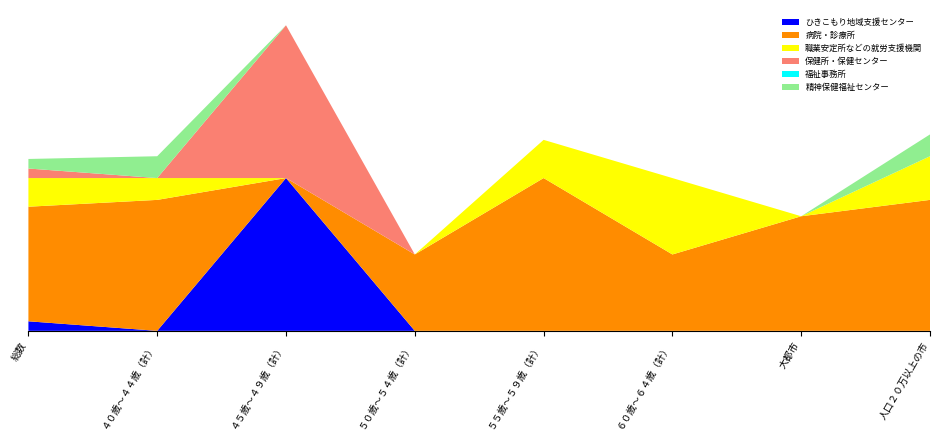

Reading right to left, transcribe all the data shown in this chart.

ひきこもり地域支援センター: 0.0	0.0	0.0	0.0	0.0	100.0	0.0	6.2
病院・診療所: 85.7	75.0	50.0	100.0	50.0	0.0	85.7	75.0
職業安定所などの就労支援機関: 28.6	0.0	50.0	25.0	0.0	0.0	14.3	18.8
保健所・保健センター: 0.0	0.0	0.0	0.0	0.0	100.0	0.0	6.2
福祉事務所: 0.0	0.0	0.0	0.0	0.0	0.0	0.0	0.0
精神保健福祉センター: 14.3	0.0	0.0	0.0	0.0	0.0	14.3	6.2